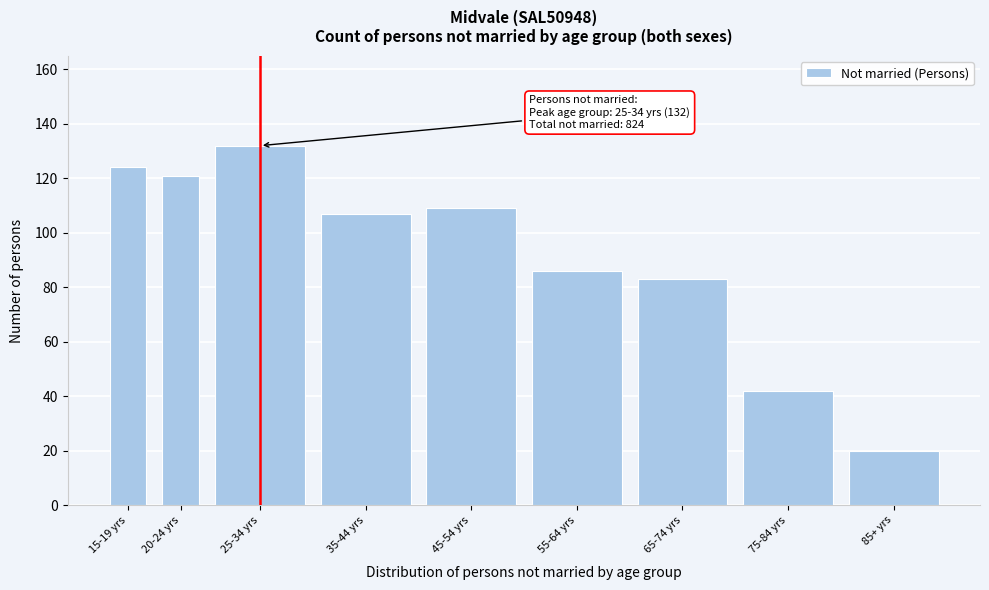

Reading left to right, transcribe all the data shown in this chart.

15-19 yrs=124	20-24 yrs=121	25-34 yrs=132	35-44 yrs=107	45-54 yrs=109	55-64 yrs=86	65-74 yrs=83	75-84 yrs=42	85+ yrs=20